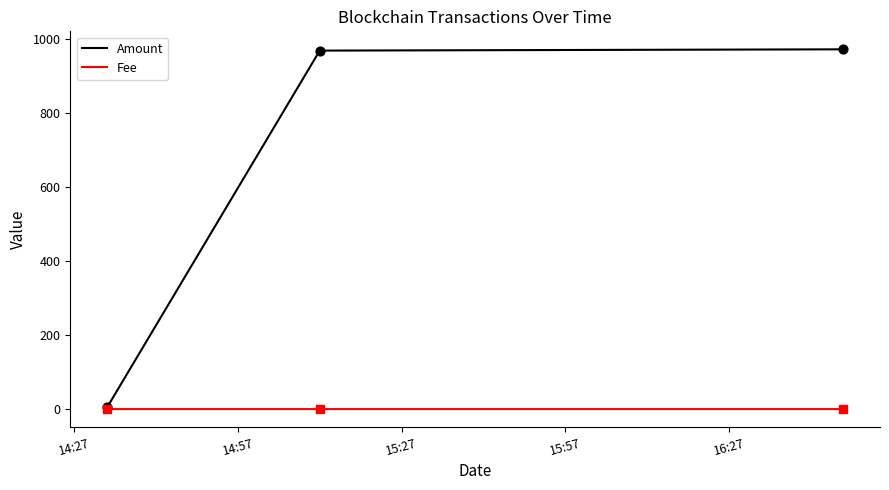

At how many categories does at least one series exceed 504?

2